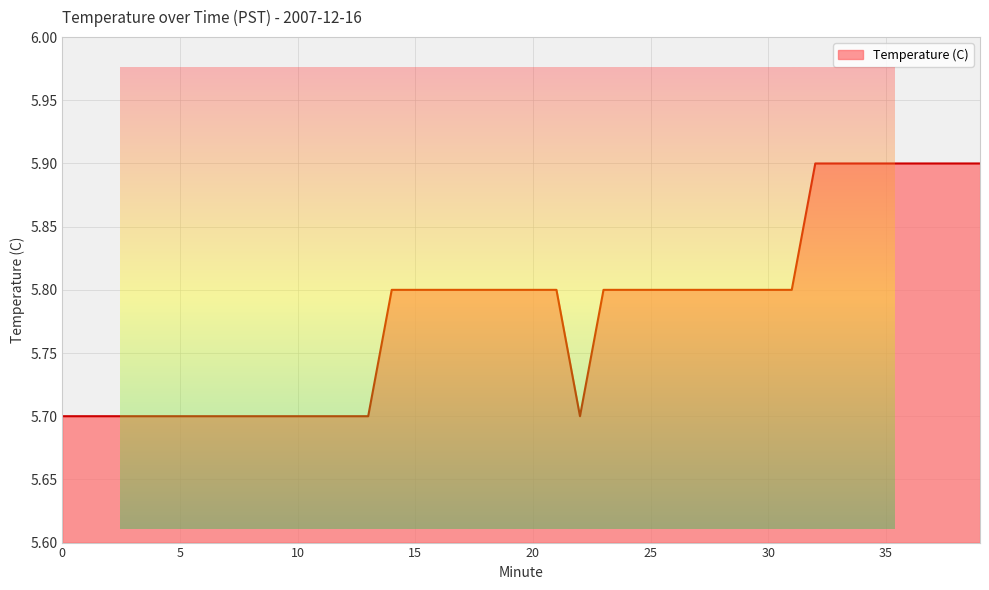

What is the smallest value displayed?

5.7